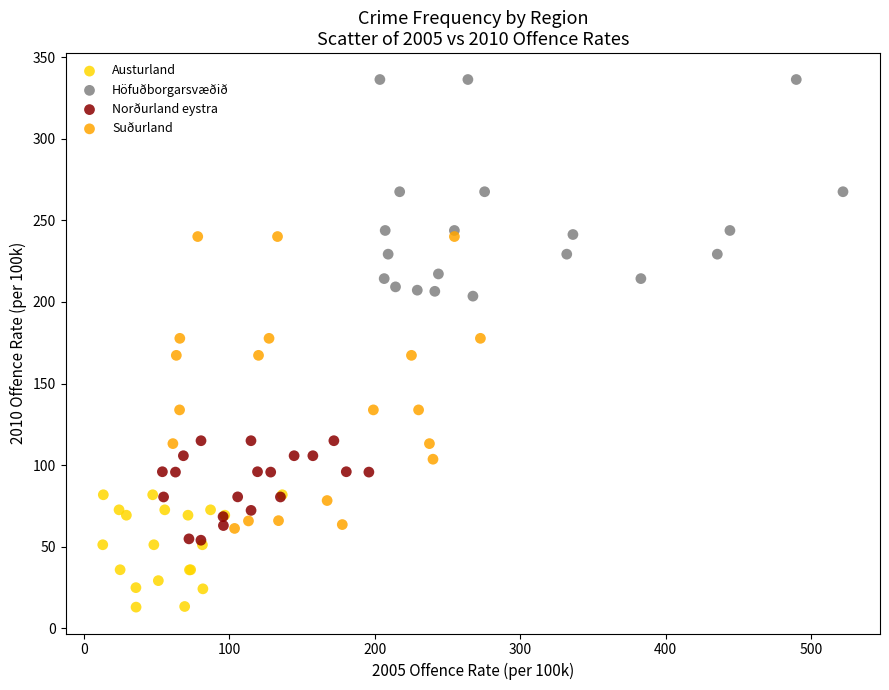

Which series reaches the minimum Y coordinate?

Austurland